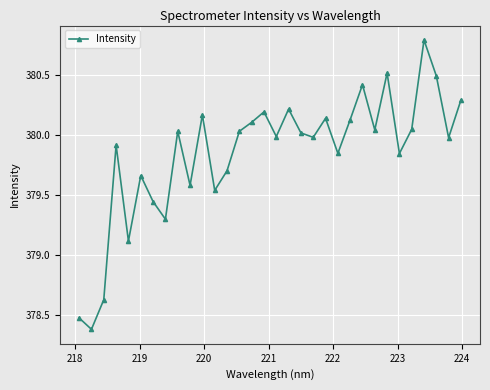

True or false: the data has more than 1 interior local peaks.

True